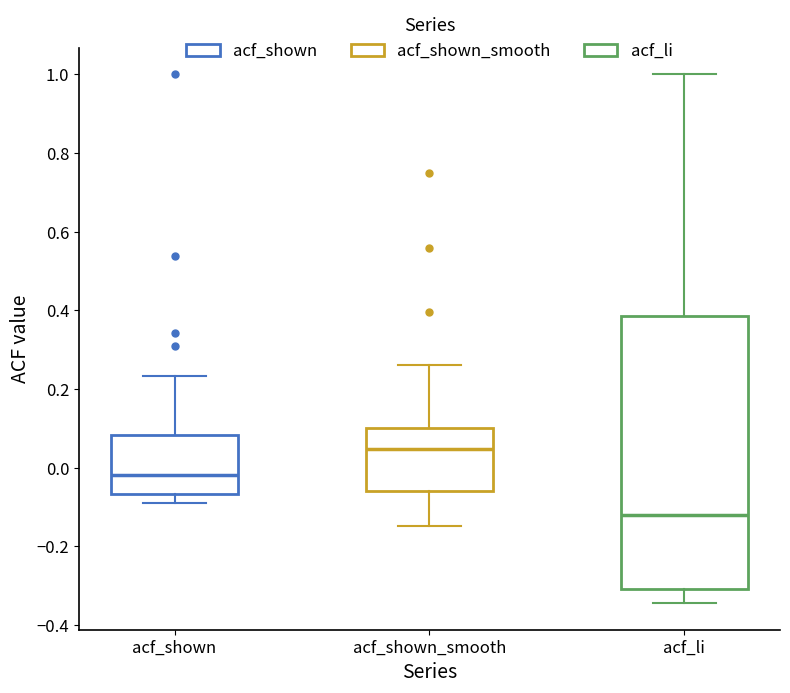

Where is the lower edge of the box for acf_shown_smooth on the y-axis? The values are not printed on the chart, so give them approximately, as read against the axis.

-0.06